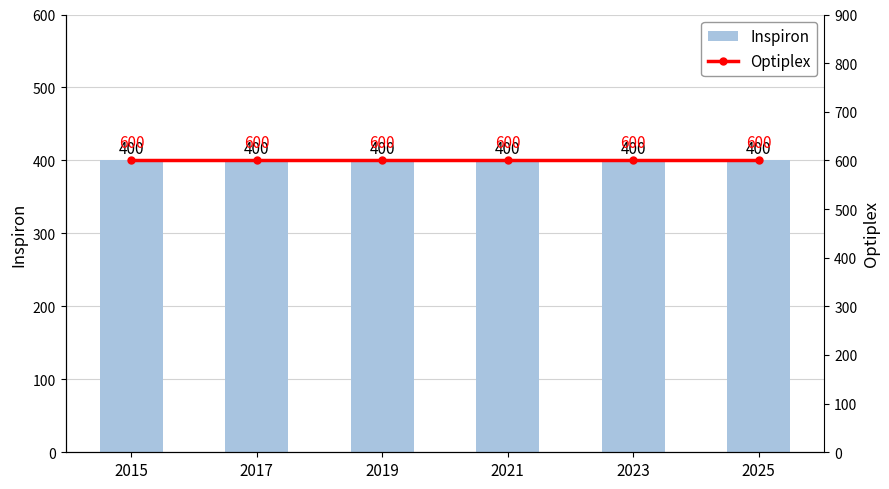

What are all the series names shown in the legend?

Inspiron, Optiplex